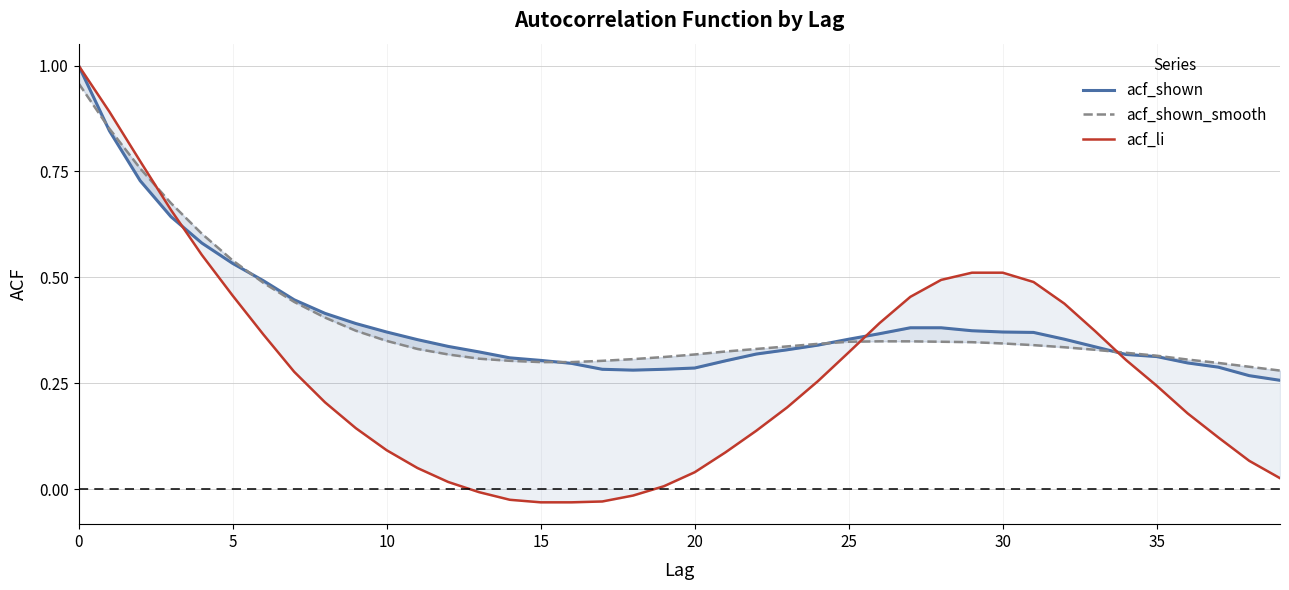

The value of acf_li at 5 is 0.6. True or false?

False